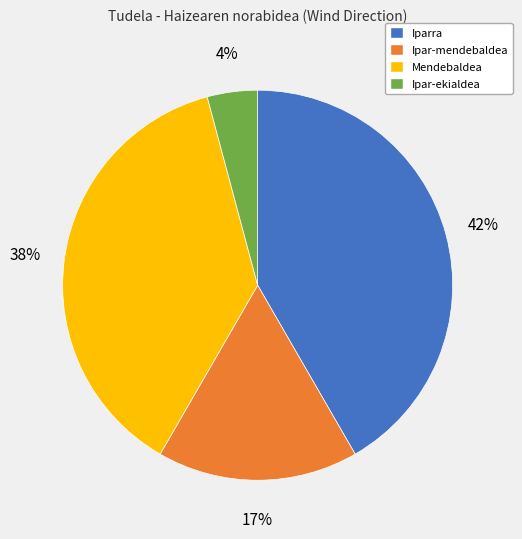

To the nearest percent, what portion does Iparra represent?

42%